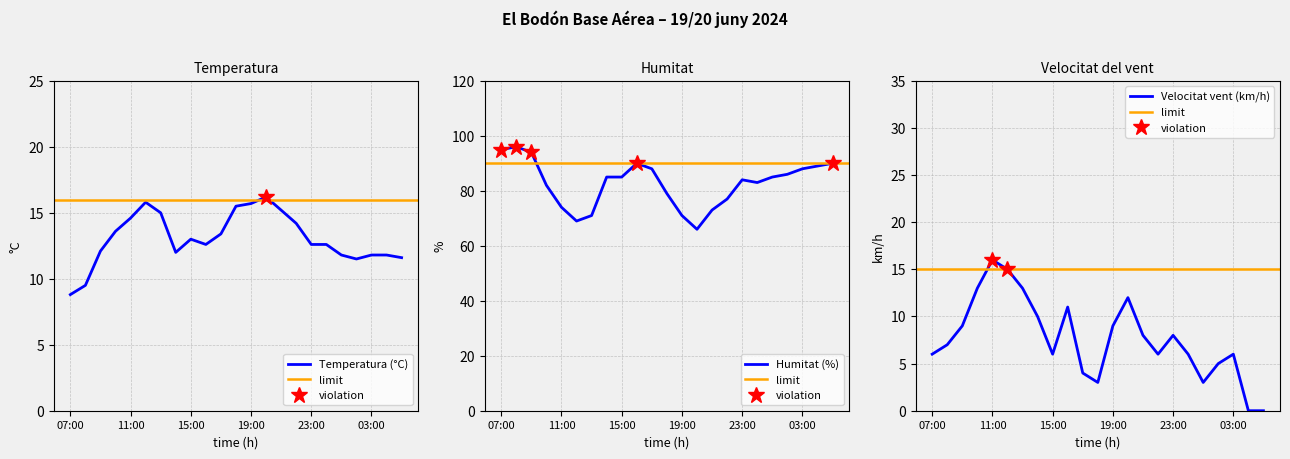

What is the difference between the Humitat (%) values at 00:00 and 17:00?

5.0